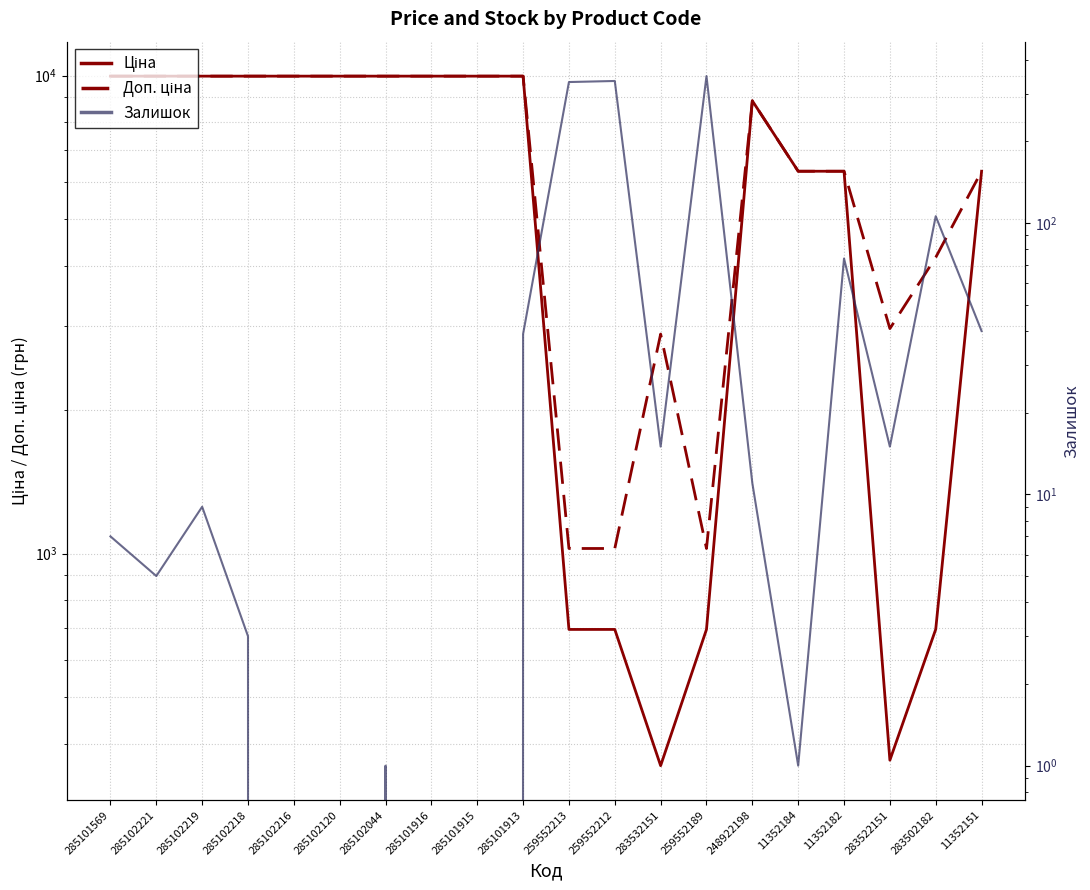

Reading left to right, list all the values displayed in this chart.

Ціна: 285101569=9975.0	285102221=9975.0	285102219=9975.0	285102218=9975.0	285102216=9975.0	285102120=9975.0	285102044=9975.0	285101916=9975.0	285101915=9975.0	285101913=9975.0	259552213=693.7	259552212=693.7	283532151=359.9	259552189=693.7	248922198=8856.7	11352184=6308.8	11352182=6308.8	283522151=369.5	283502182=694.3	11352151=6308.8
Доп. ціна: 285101569=9975.0	285102221=9975.0	285102219=9975.0	285102218=9975.0	285102216=9975.0	285102120=9975.0	285102044=9975.0	285101916=9975.0	285101915=9975.0	285101913=9975.0	259552213=1024.6	259552212=1024.6	283532151=2878.8	259552189=1024.6	248922198=8856.7	11352184=6308.8	11352182=6308.8	283522151=2955.8	283502182=4165.6	11352151=6308.8
Залишок: 285101569=7.0	285102221=5.0	285102219=9.0	285102218=3.0	285102216=0.0	285102120=0.0	285102044=1.0	285101916=0.0	285101915=0.0	285101913=39.0	259552213=331.0	259552212=334.0	283532151=15.0	259552189=348.0	248922198=11.0	11352184=1.0	11352182=74.0	283522151=15.0	283502182=106.0	11352151=40.0